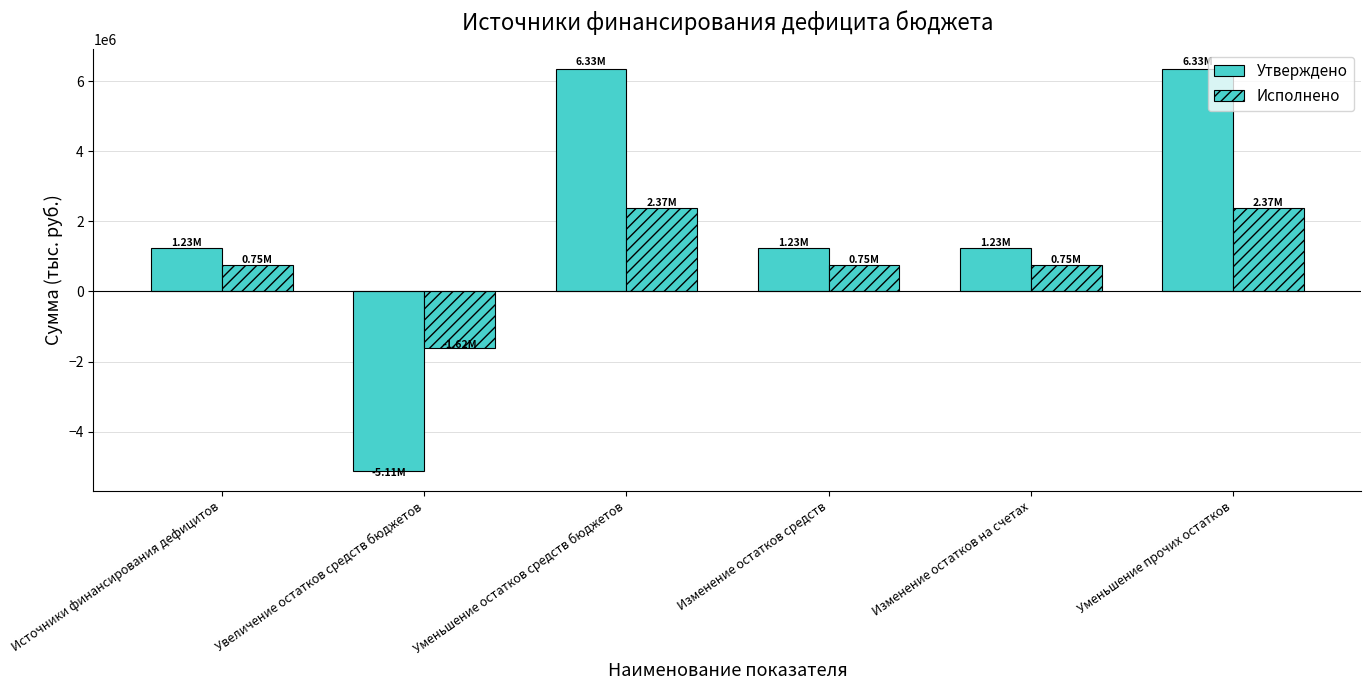

List the series in order of their overall mean, highest first.

Утверждено, Исполнено